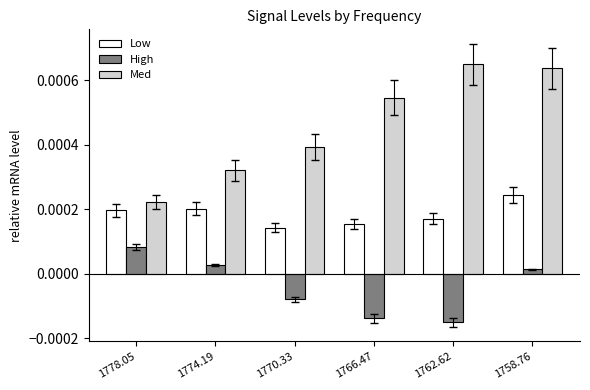

List the labels in order of High value, smallest first.

1762.62, 1766.47, 1770.33, 1758.76, 1774.19, 1778.05